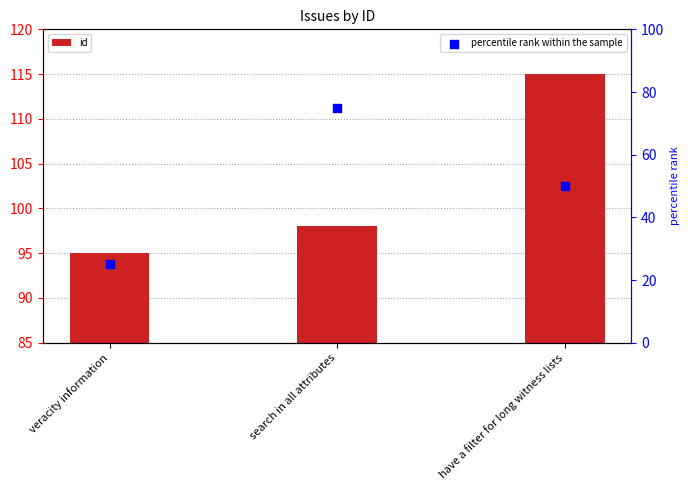

Which series has the largest Y range (max minus min)?

percentile rank within the sample